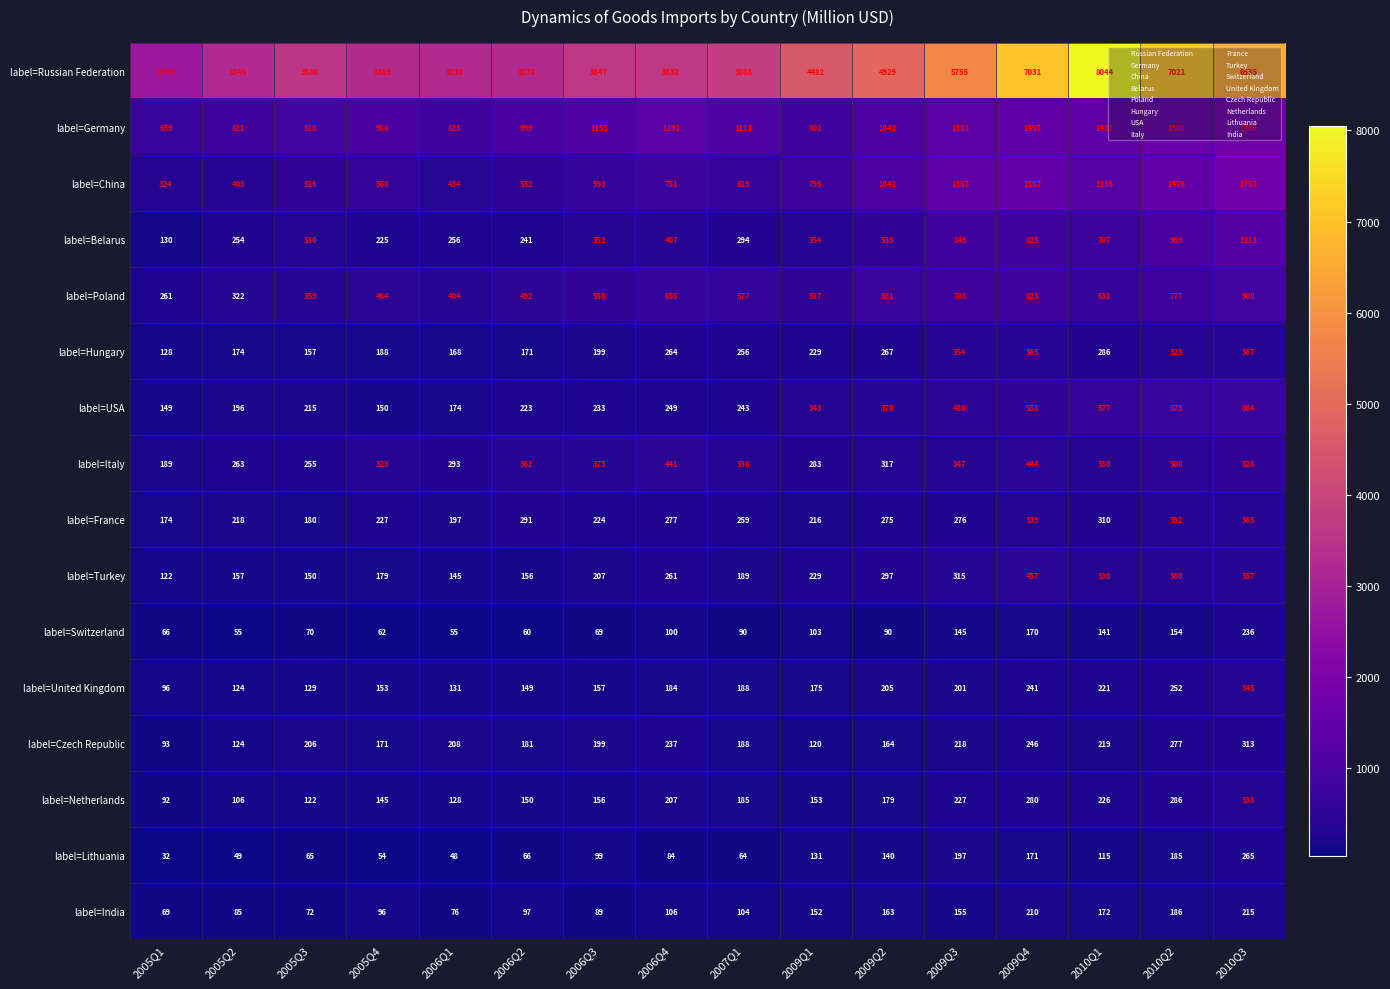

At how many categories does at least one series exceed 274?

16